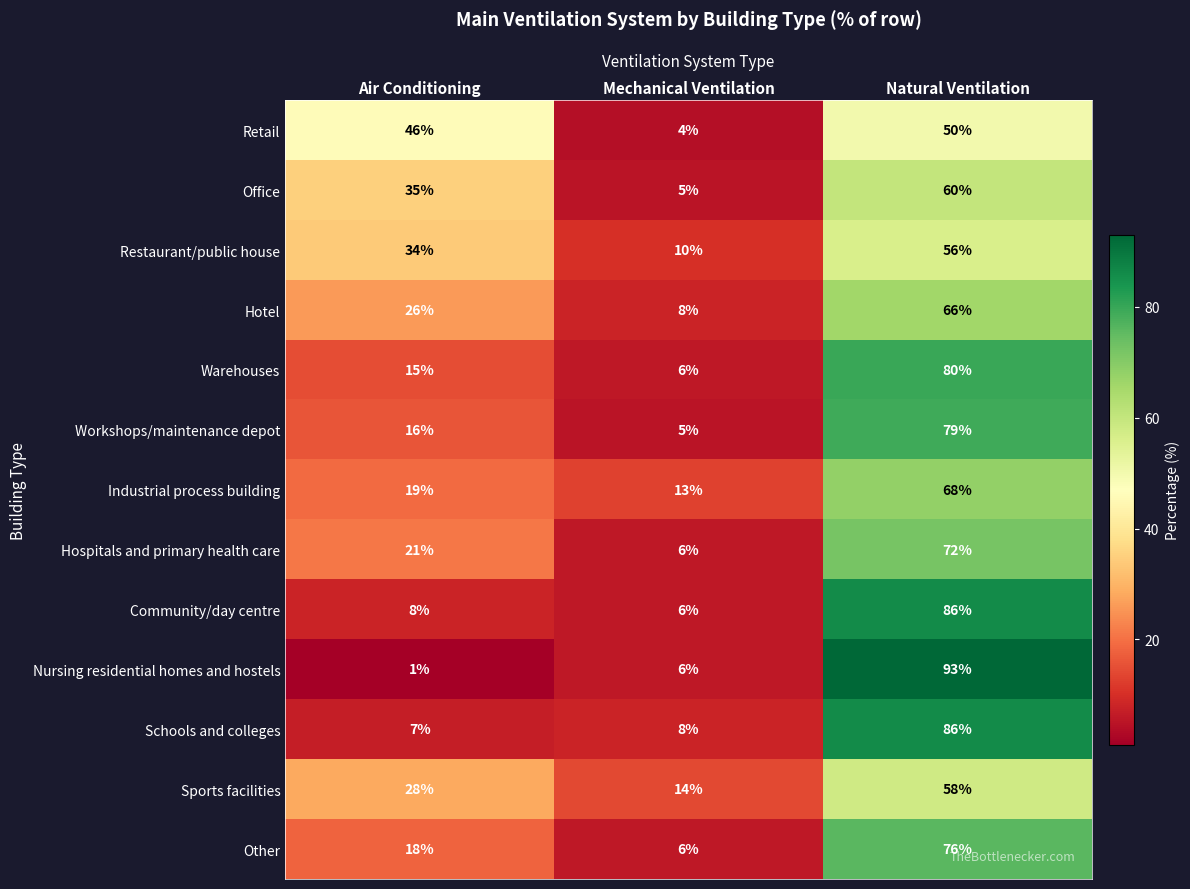

What is the difference between the maximum and second lowest values in the Nursing residential homes and hostels series?

87